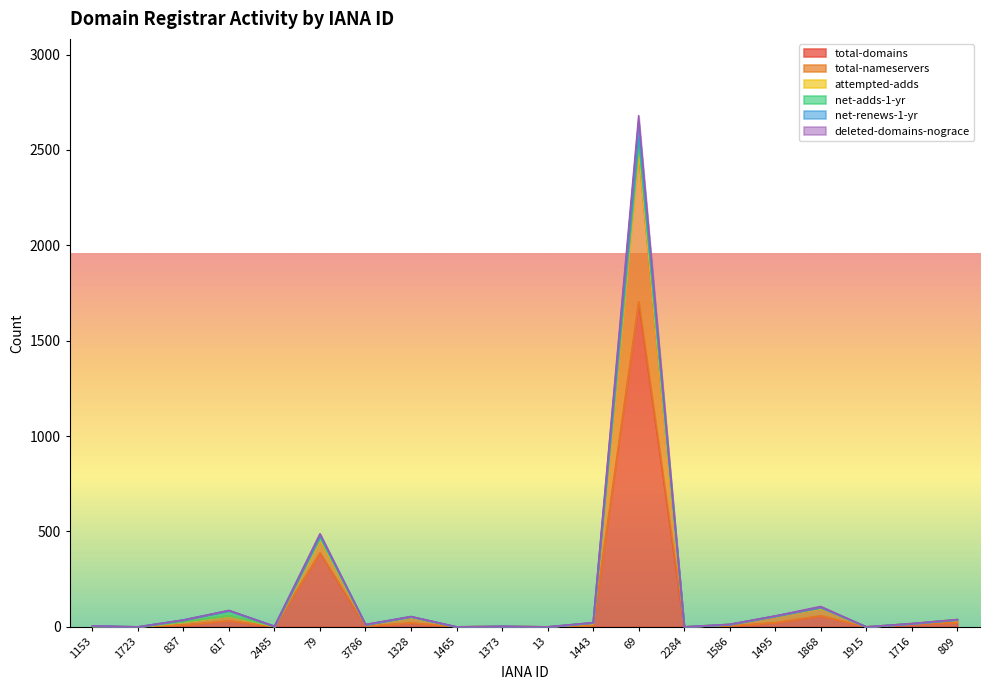

The value of total-domains at 13 is 883. True or false?

False